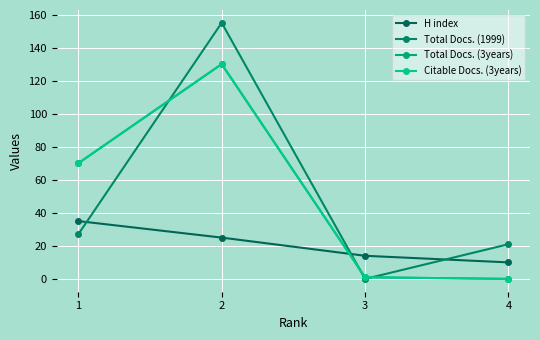

Reading left to right, extract all data points from this chart.

H index: 1=35	2=25	3=14	4=10
Total Docs. (1999): 1=27	2=155	3=0	4=21
Total Docs. (3years): 1=70	2=130	3=1	4=0
Citable Docs. (3years): 1=70	2=130	3=1	4=0